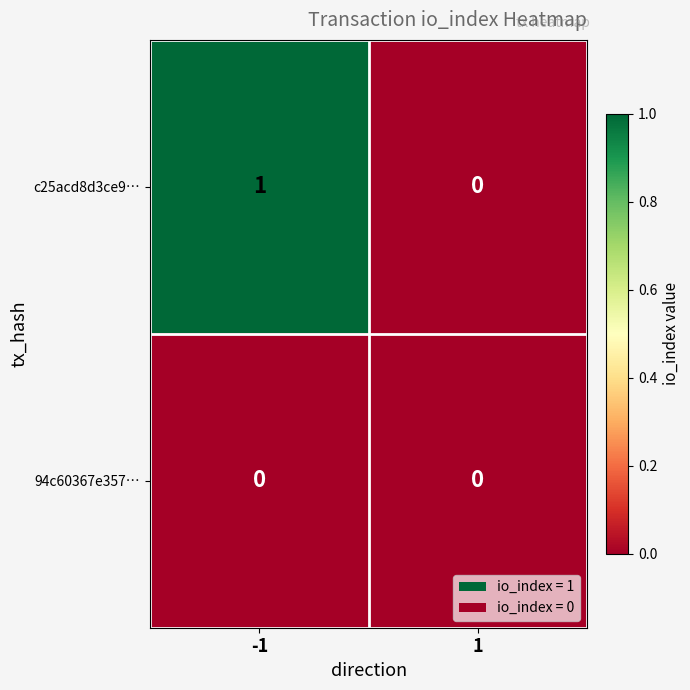

Is it true that 94c60367e357… equals 0 at 1?

True